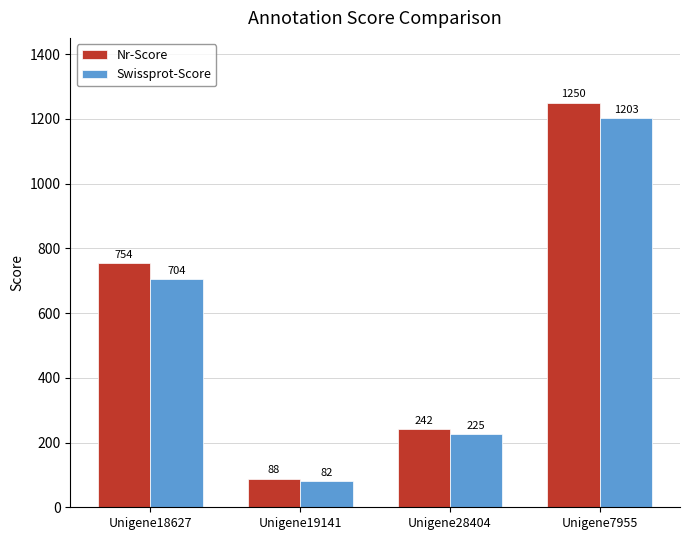

The Swissprot-Score series shows 81.6 at Unigene19141. True or false?

True